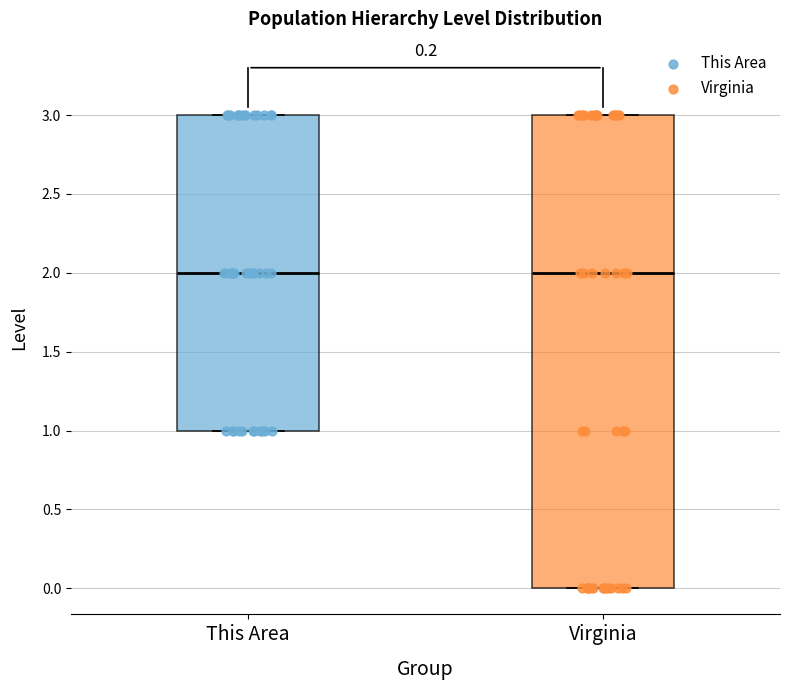

Reading left to right, read every box against the y-axis: the position of its median line, the range the box covers, and the ends of its whiskers. The values are not printed on the chart, so give them approximately, as read against the axis.

This Area: median 2, box 1 to 3, whiskers 1 to 3
Virginia: median 2, box 0 to 3, whiskers 0 to 3